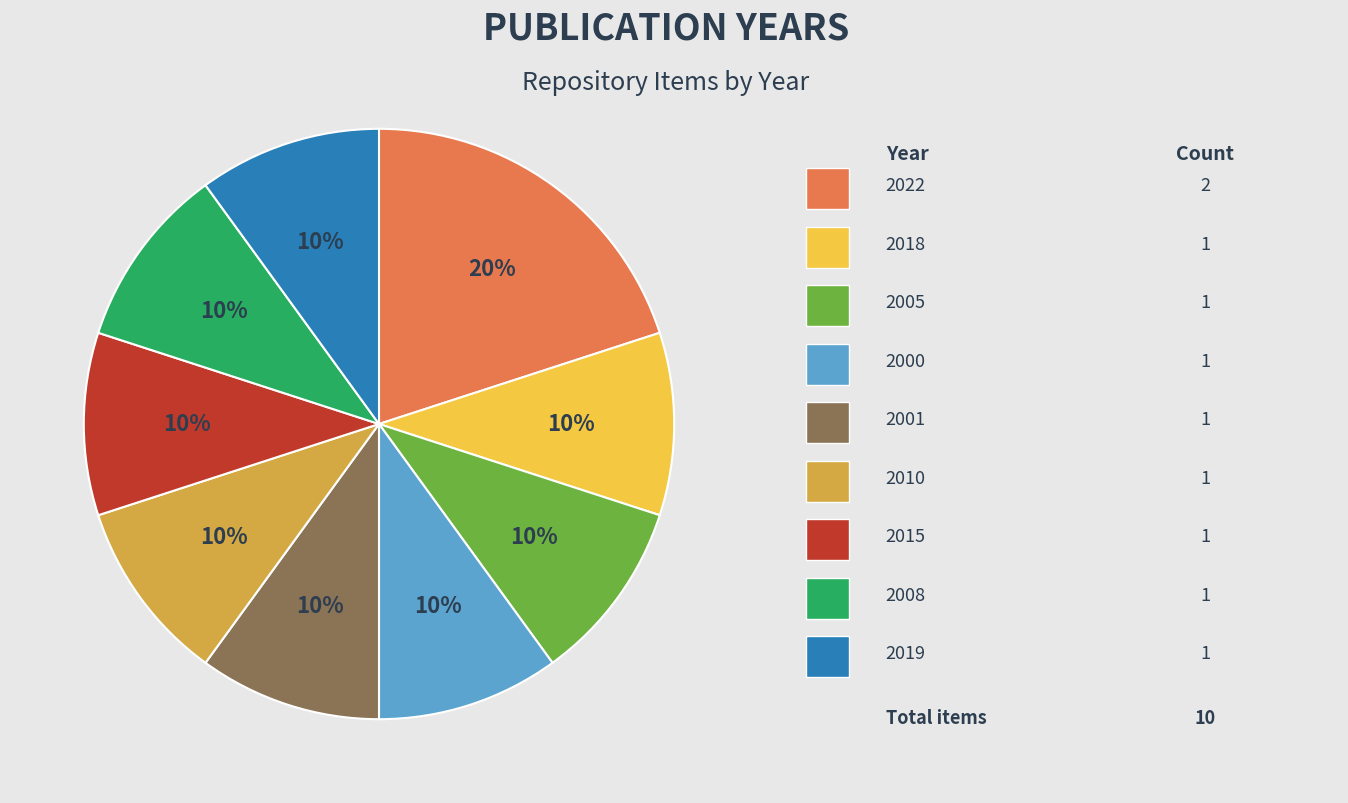

Does any single category account for the majority?

No